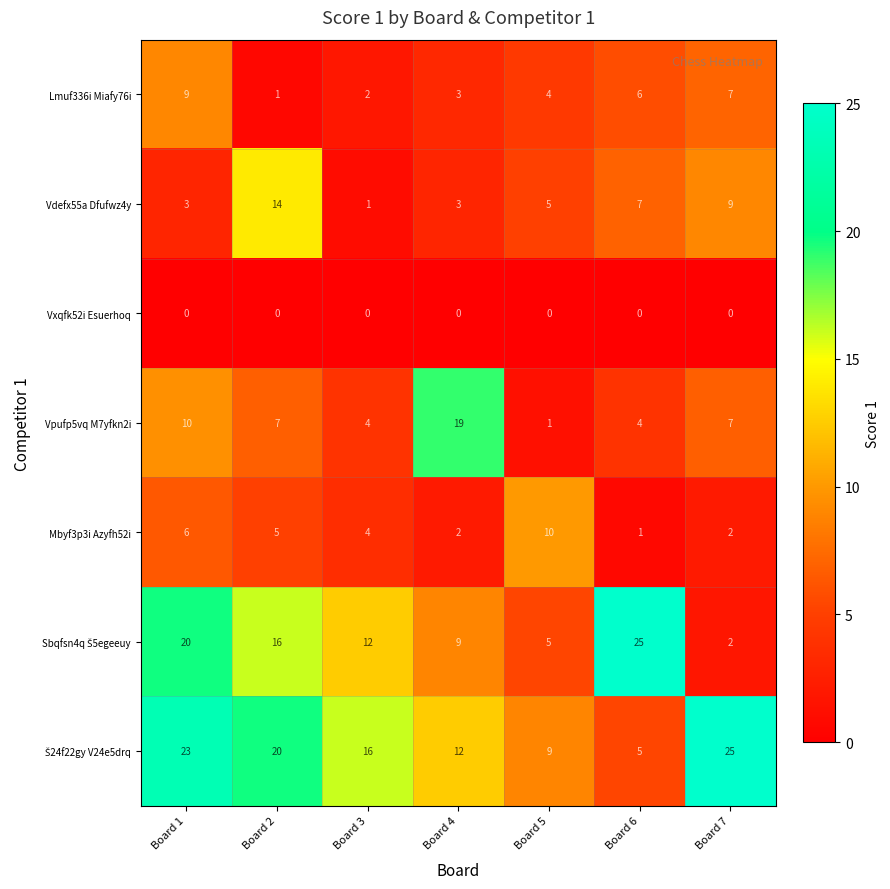

What is the sum of the Vdefx55a Dfufwz4y values at Board 1 and Board 3?

4